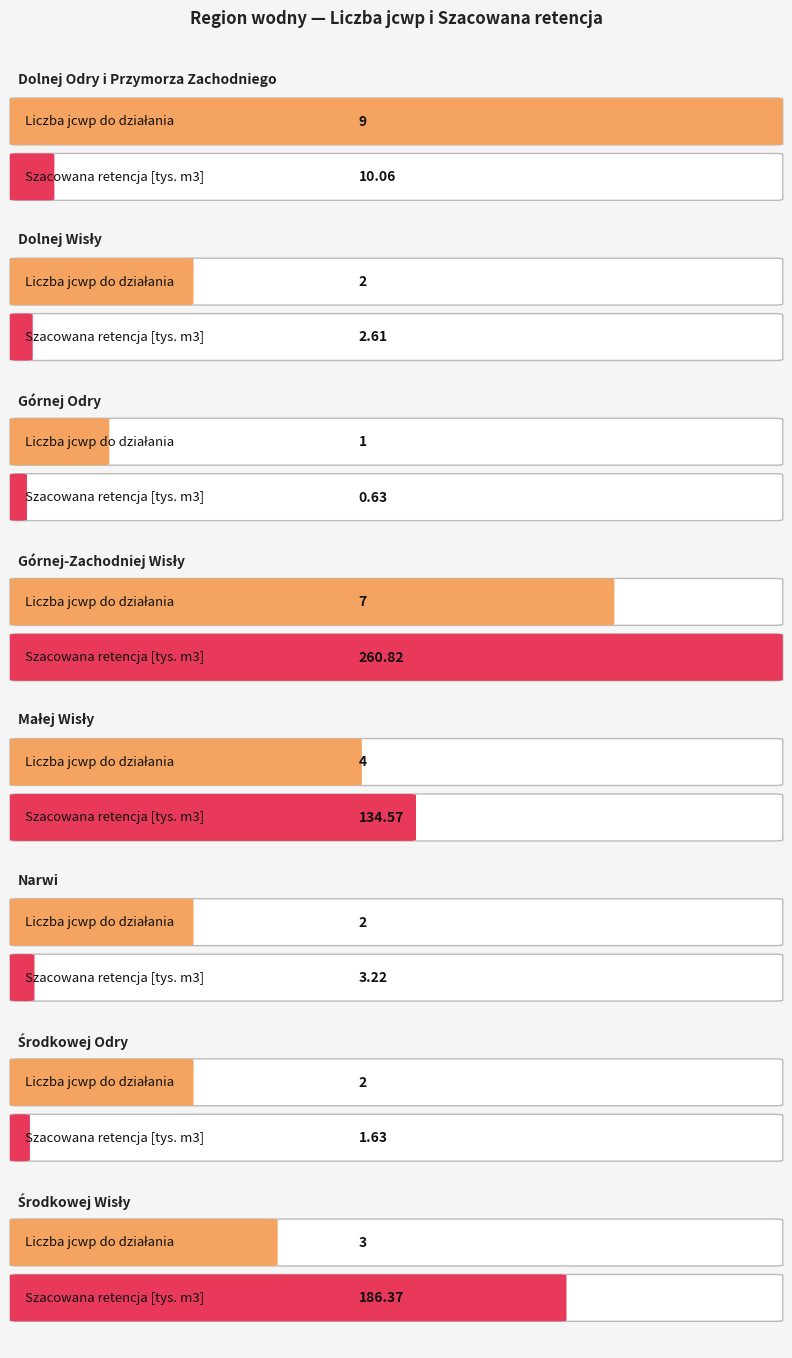

The Szacowana retencja series shows 2.6 at Dolnej Wisły. True or false?

True